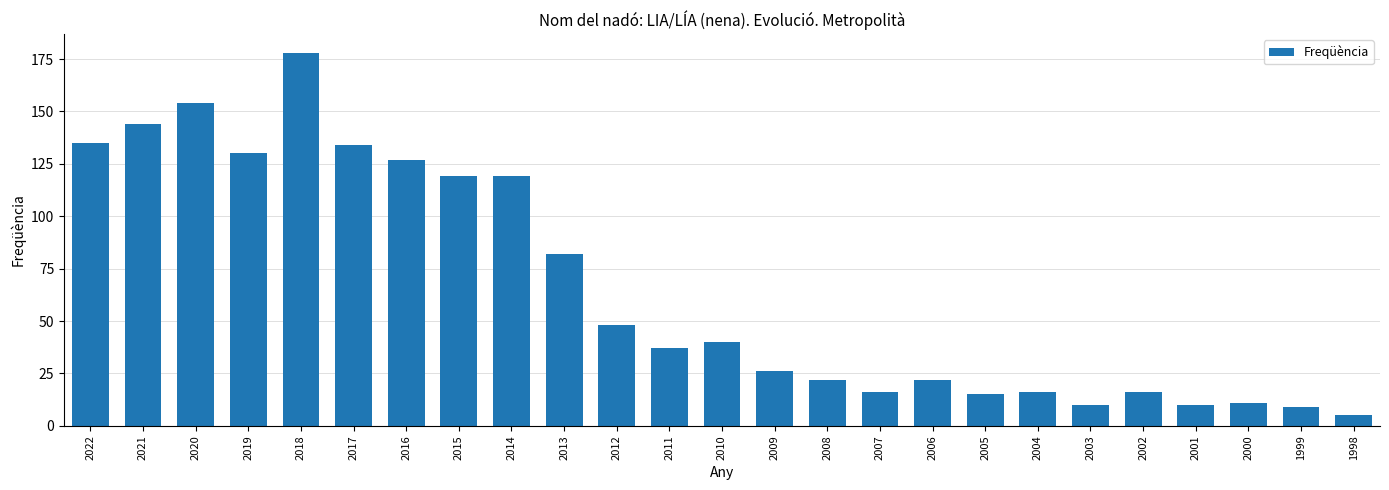

Where is the data nearest to the value 91?

2013